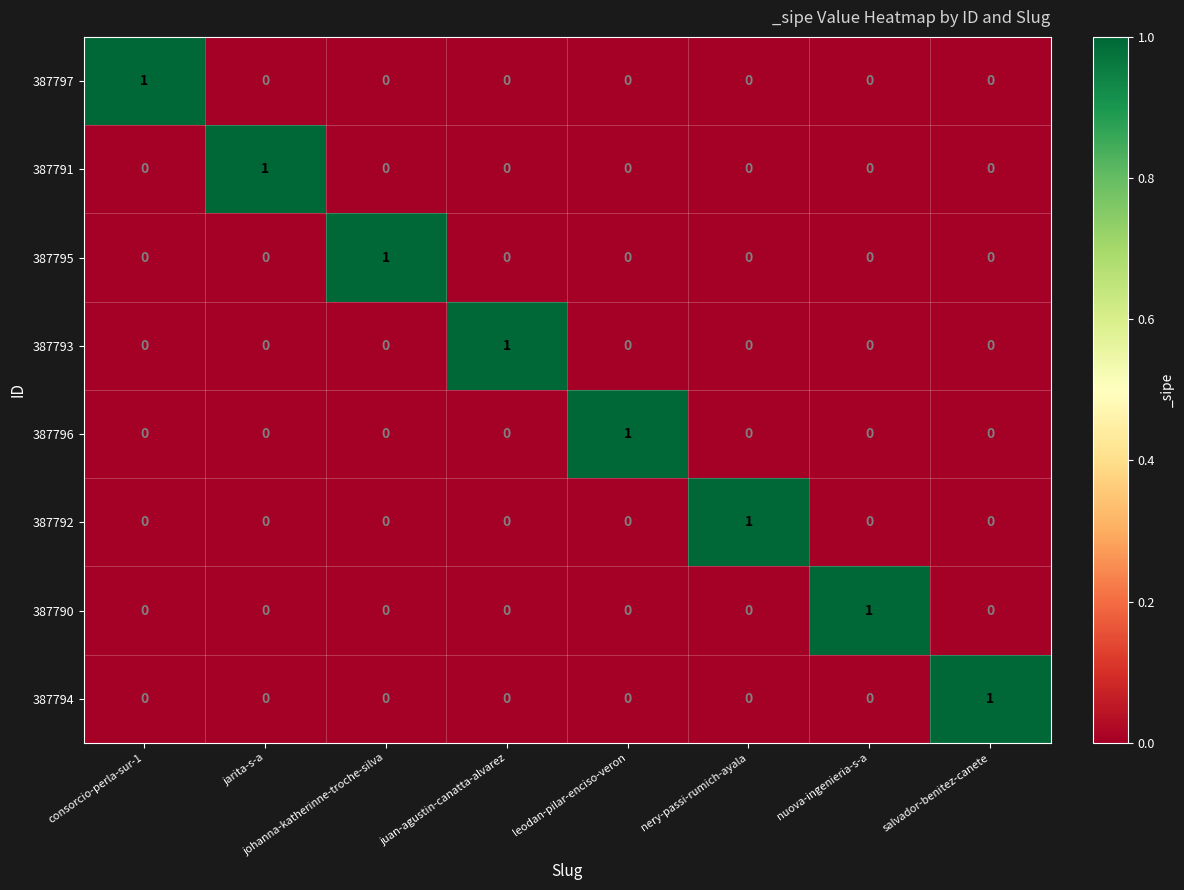

Is it true that 387795 equals 0 at juan-agustin-canatta-alvarez?

True